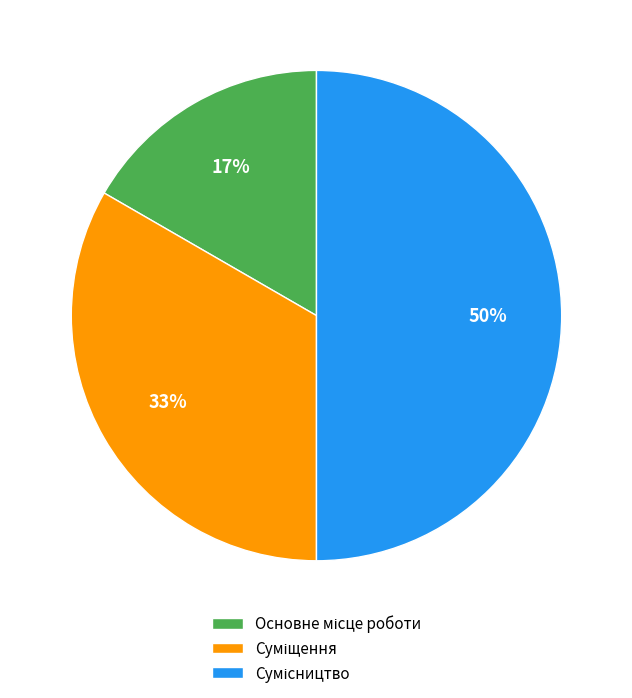

To the nearest percent, what is the average slice percentage?

33%